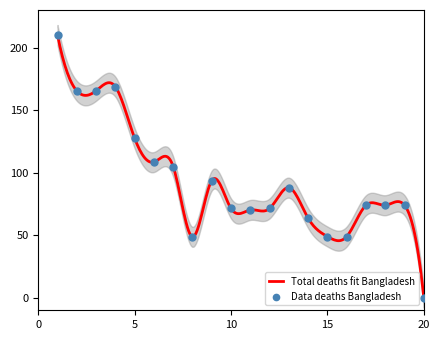

What is the change in value from 14 to 18?

+10.4